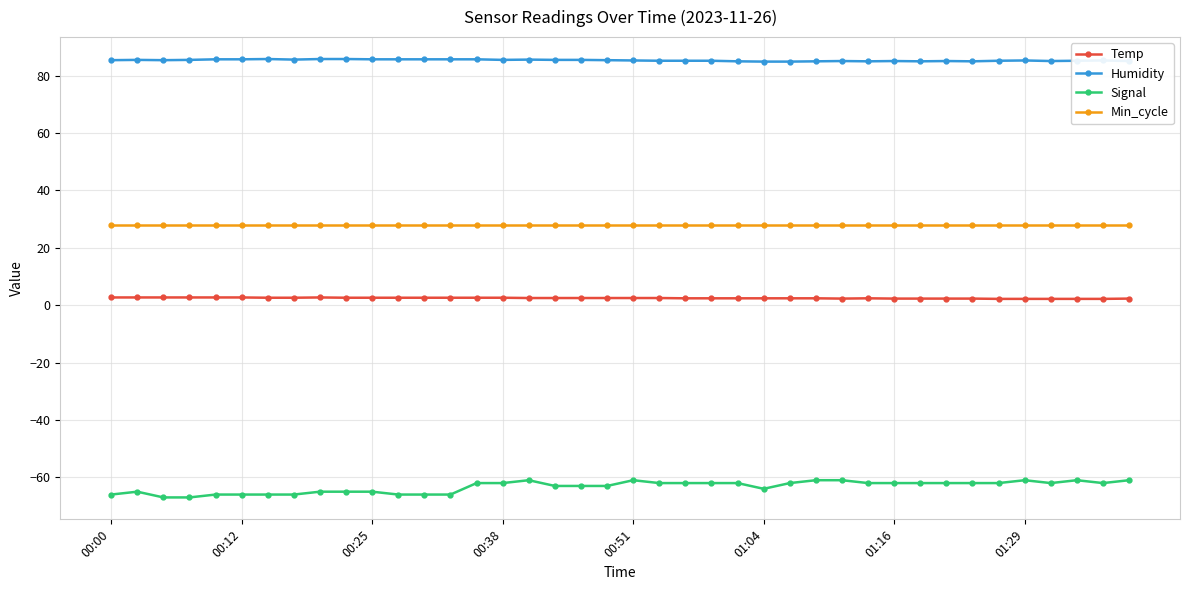

True or false: Min_cycle and Humidity intersect in this chart.

False